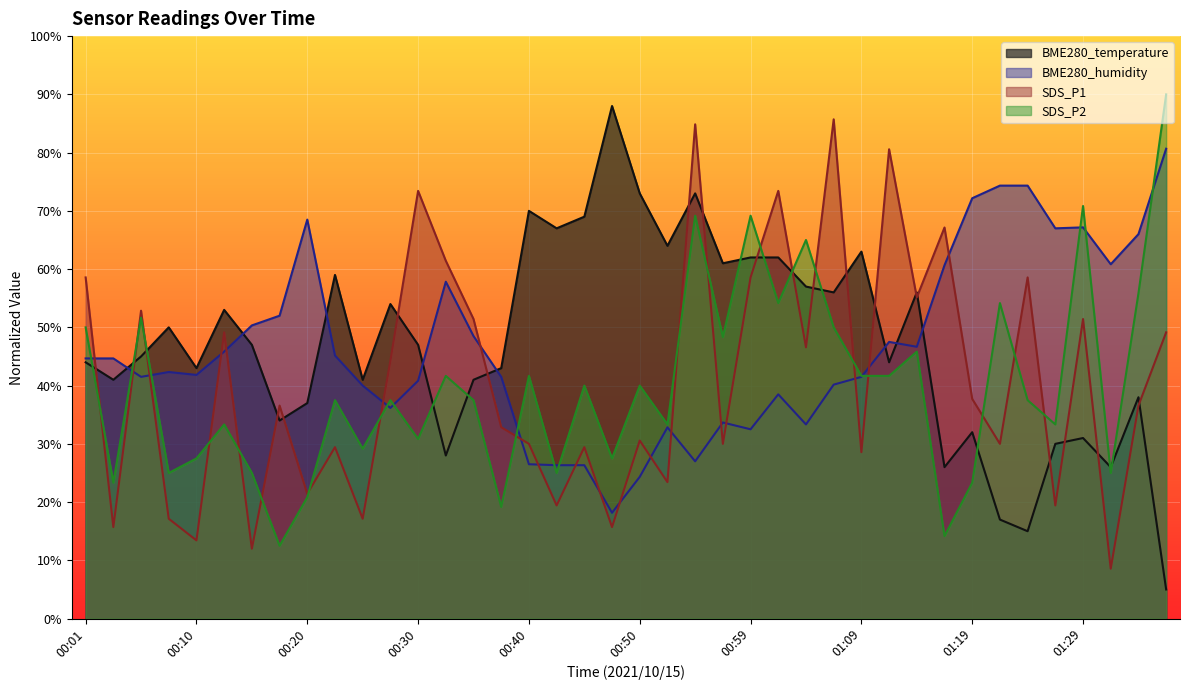

True or false: BME280_humidity has a value of 45.8 at 00:13.

True